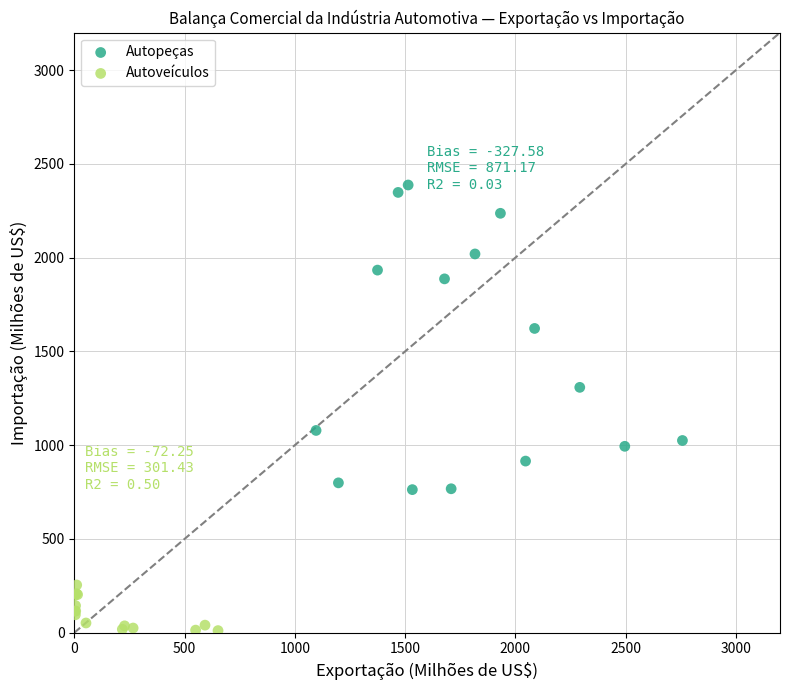

Which series reaches the maximum Y coordinate?

Autopeças